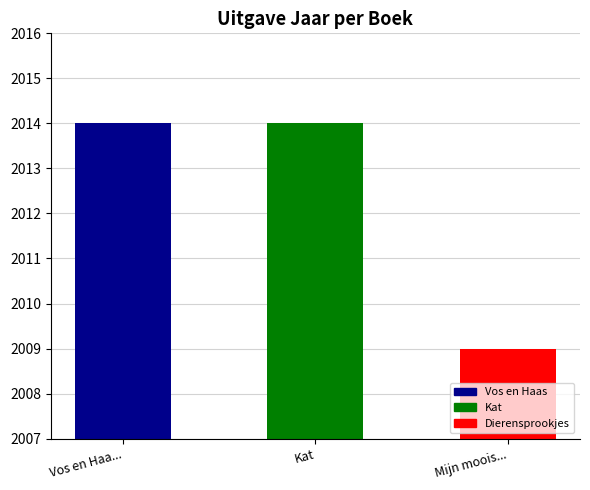

Which category has the highest value across all series?

Vos en Haas in gevaar